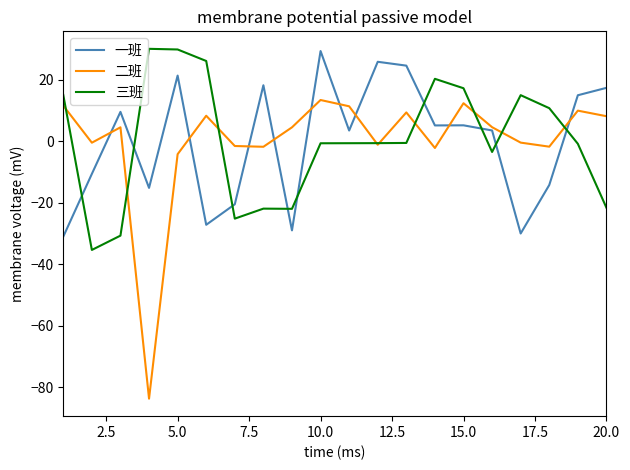

Which series ends up on top after the final intersection of 一班 and 三班?

一班